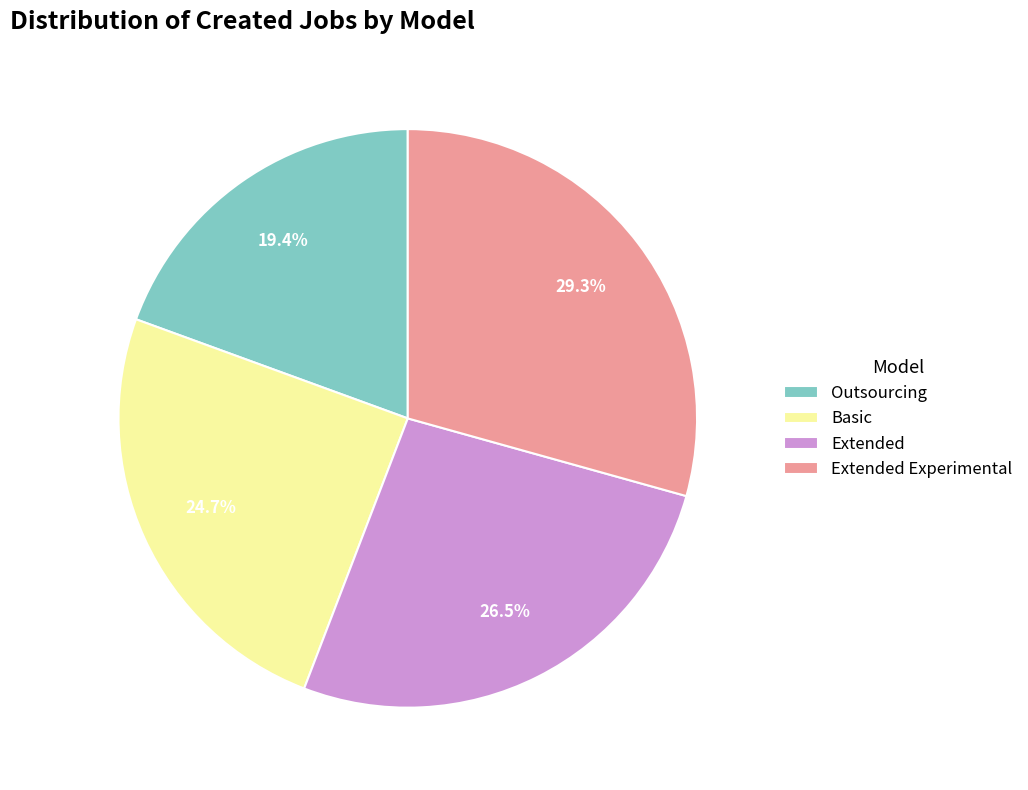

Which category has the biggest portion of the pie?

Extended Experimental